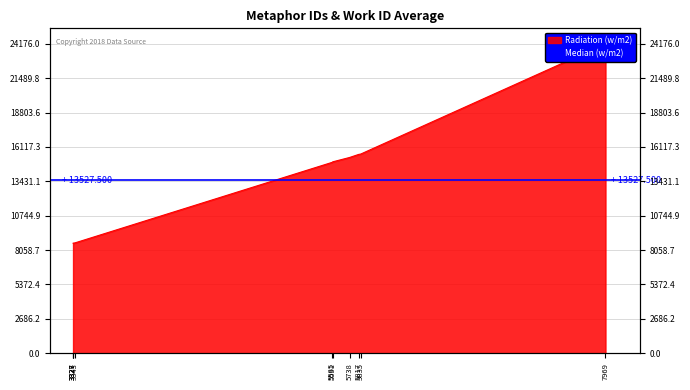

What is the value of the 1st point from the left?

8596